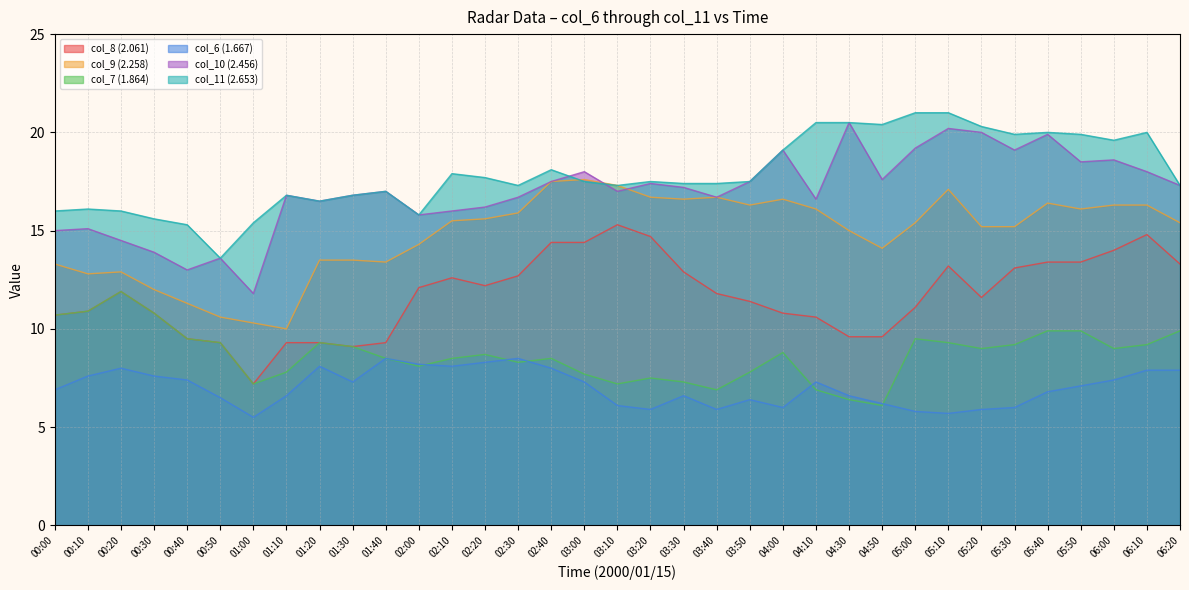

True or false: col_8 (2.061) and col_11 (2.653) intersect in this chart.

False